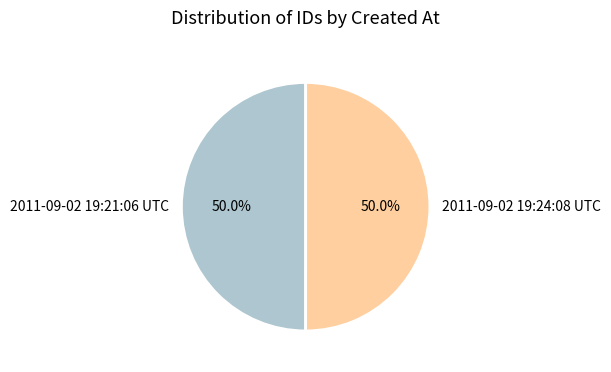

True or false: 2011-09-02 19:21:06 UTC accounts for 42% of the total.

False